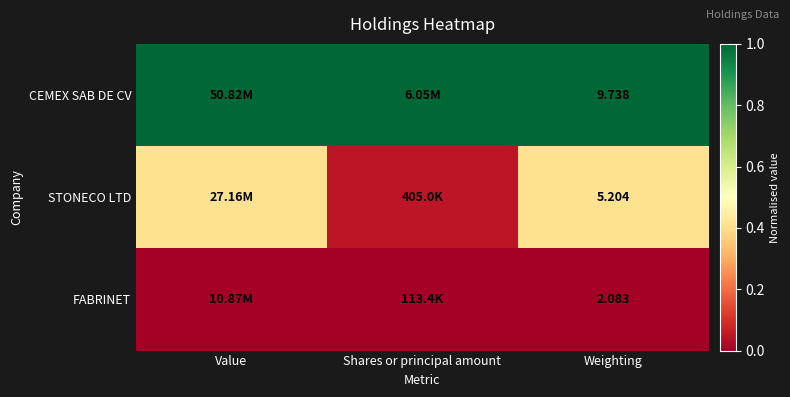

Count the STONECO LTD values in the range 0 to 1.

3